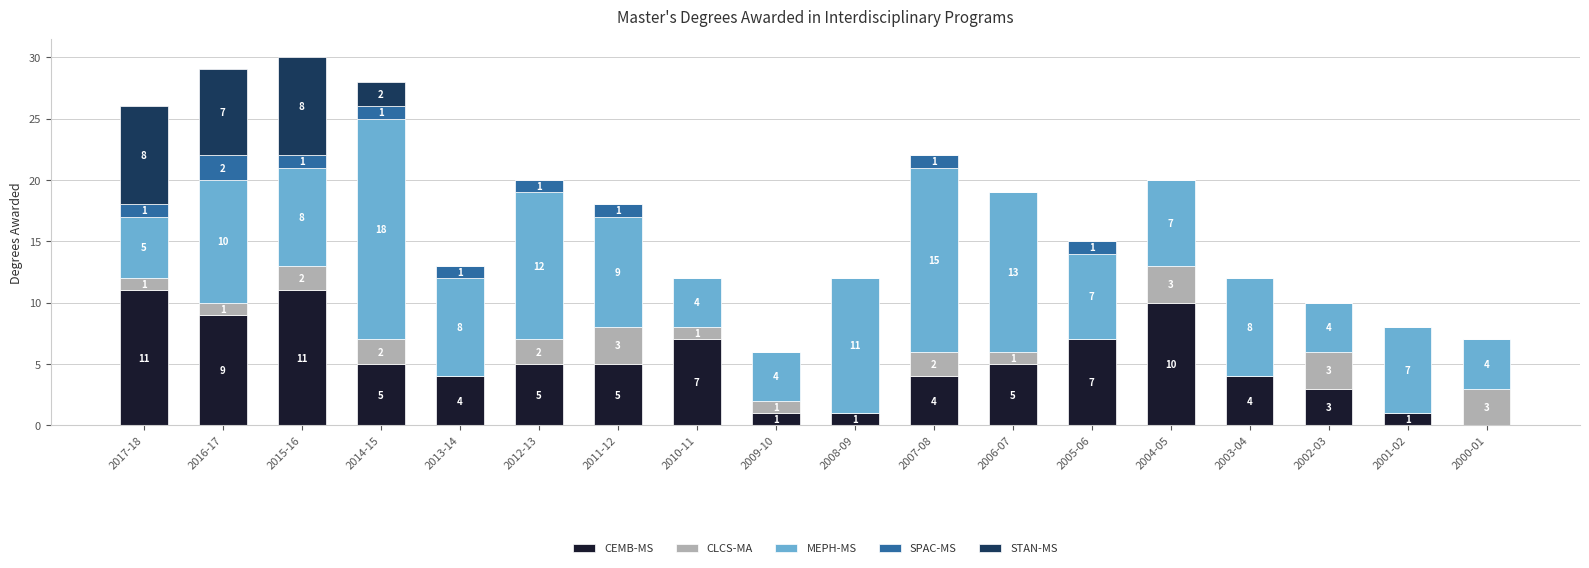

Reading left to right, transcribe the values for CEMB-MS.

2017-18=11	2016-17=9	2015-16=11	2014-15=5	2013-14=4	2012-13=5	2011-12=5	2010-11=7	2009-10=1	2008-09=1	2007-08=4	2006-07=5	2005-06=7	2004-05=10	2003-04=4	2002-03=3	2001-02=1	2000-01=0